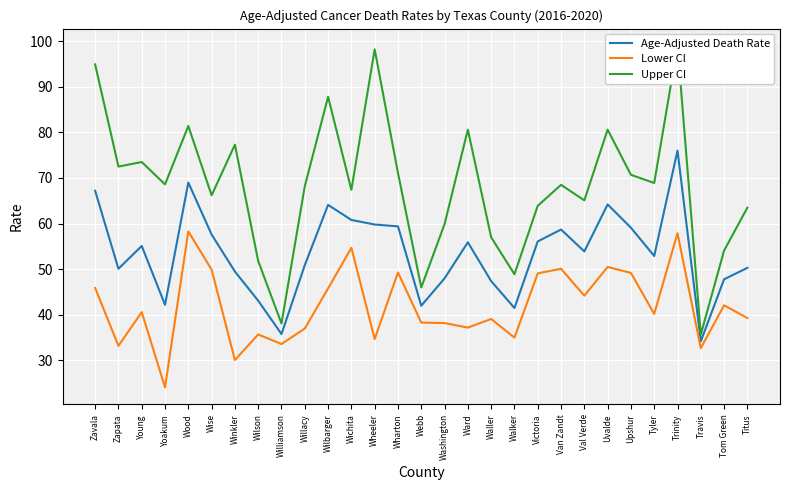

Reading left to right, list all the values displayed in this chart.

Age-Adjusted Death Rate: 67.2	50.1	55.1	42.2	69.0	57.6	49.5	43.1	35.8	50.9	64.1	60.8	59.8	59.4	42.0	48.0	55.9	47.4	41.5	56.1	58.7	53.9	64.2	59.1	52.9	76.0	34.2	47.8	50.3
Lower CI: 45.9	33.2	40.6	24.1	58.3	49.9	30.1	35.7	33.6	37.0	45.8	54.7	34.7	49.3	38.3	38.2	37.2	39.1	35.0	49.1	50.1	44.2	50.5	49.2	40.2	57.9	32.7	42.1	39.3
Upper CI: 94.9	72.5	73.5	68.6	81.4	66.2	77.3	51.8	38.1	68.2	87.8	67.4	98.2	71.1	46.0	59.9	80.6	57.0	48.9	63.9	68.5	65.1	80.6	70.7	68.9	99.0	35.7	54.1	63.5